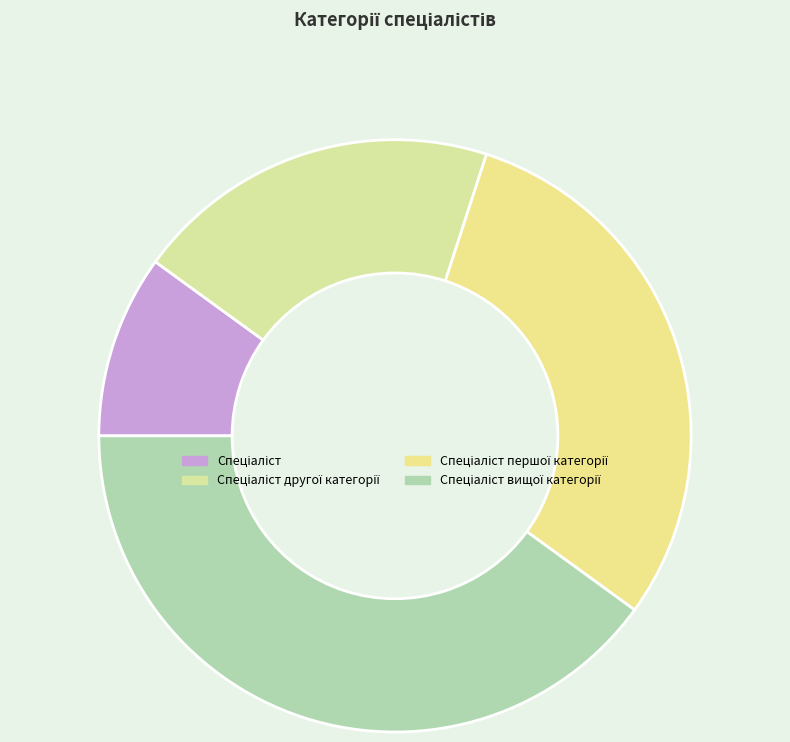

True or false: Спеціаліст першої категорії accounts for 41% of the total.

False